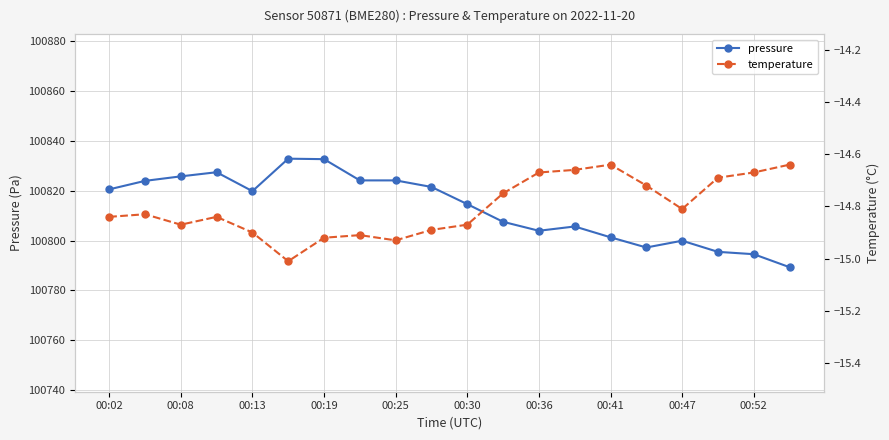

Which series has the largest total across all categories?

pressure